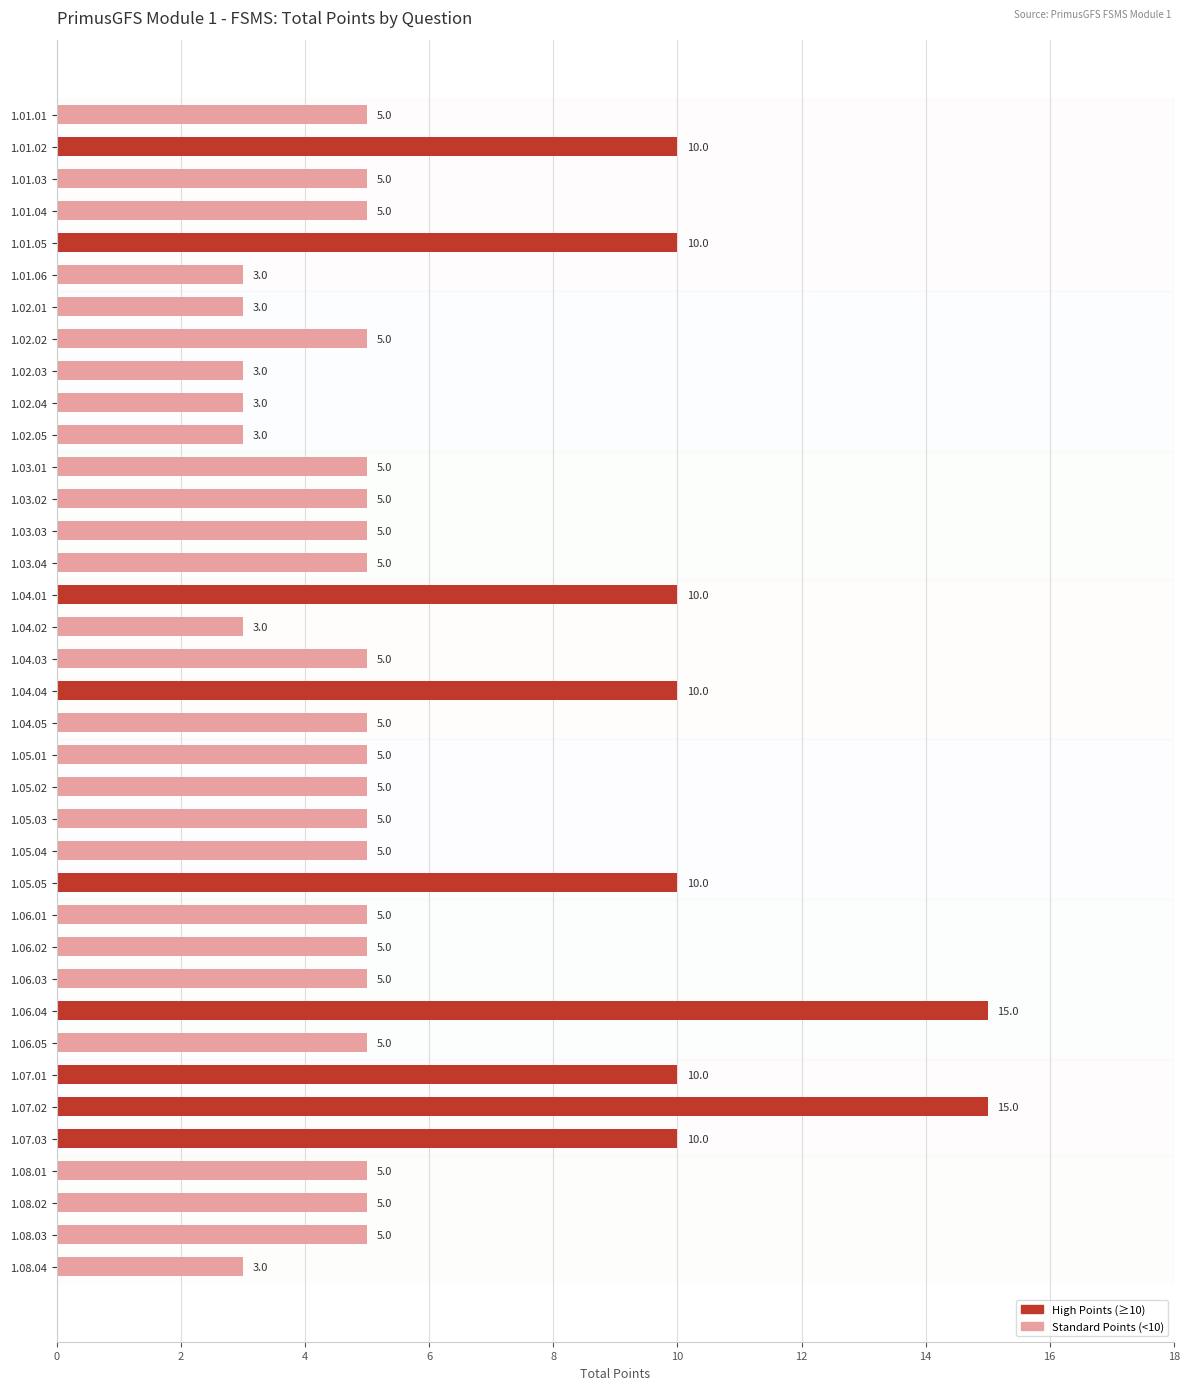

What is the difference between the second highest and second lowest values?

12